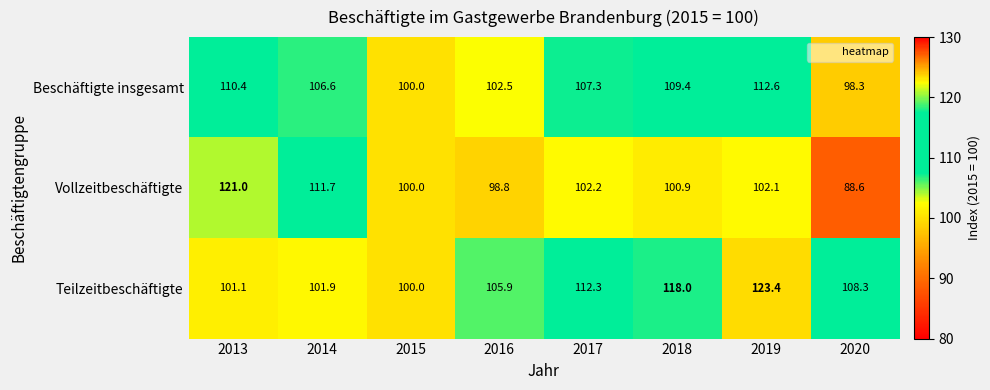

Read the Teilzeitbeschäftigte value at 2018.

118.0